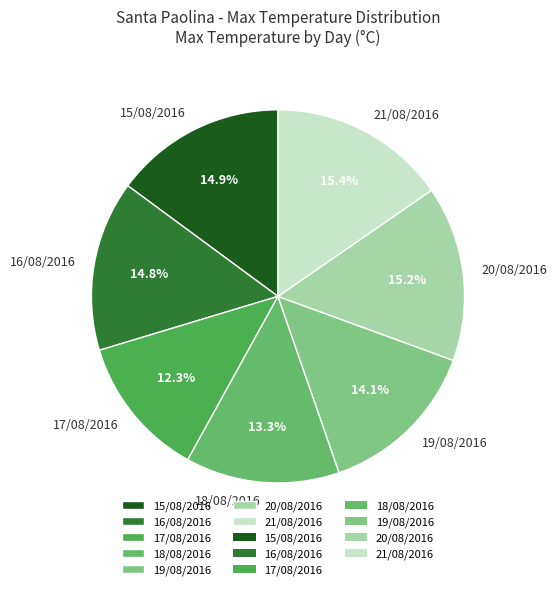

How many segments does this pie chart have?

7